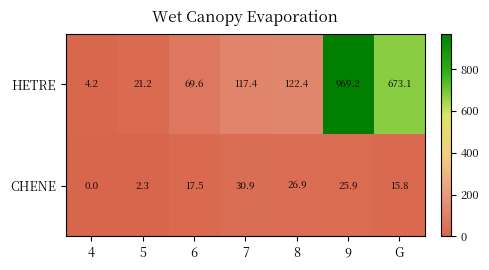

List the labels in order of CHENE value, smallest first.

4, 5, G, 6, 9, 8, 7